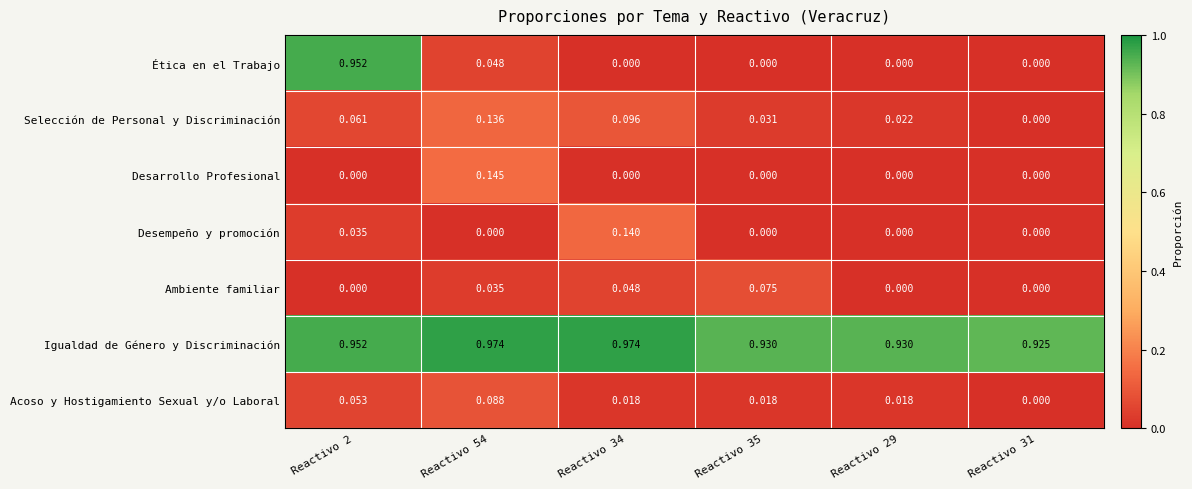

Which series changed the most between Reactivo 34 and Reactivo 29?

Desempeño y promoción